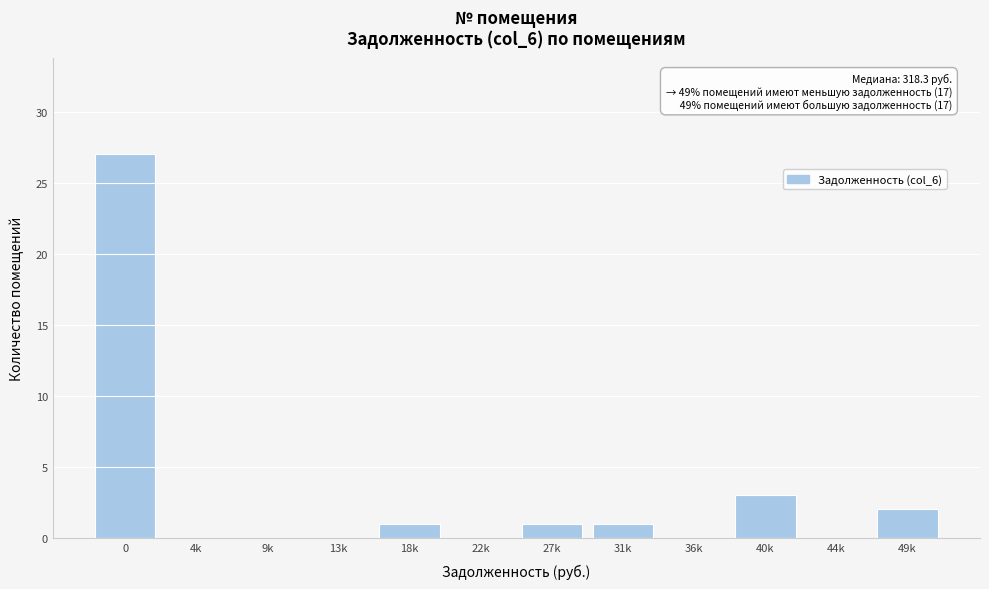

Reading left to right, list all the values displayed in this chart.

0=27	4k=0	9k=0	13k=0	18k=1	22k=0	27k=1	31k=1	36k=0	40k=3	44k=0	49k=2